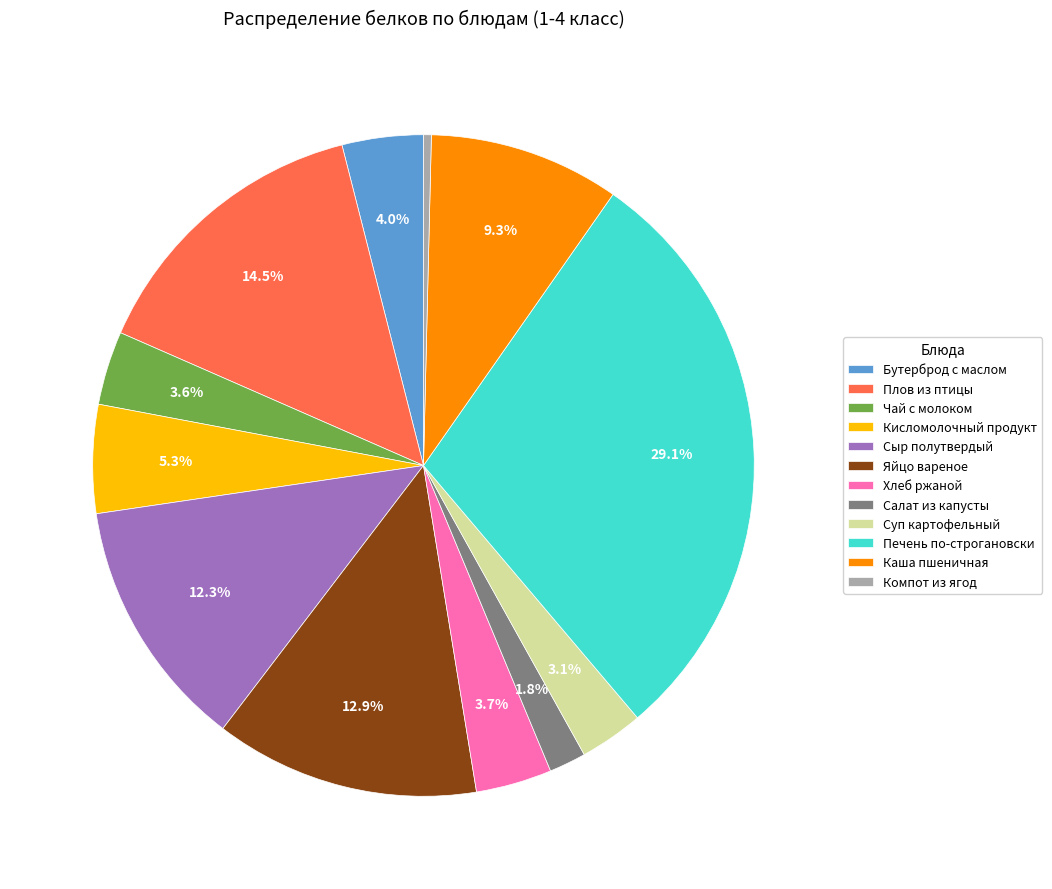

To the nearest percent, what is the difference between the largest and smallest slice percentages?

29%